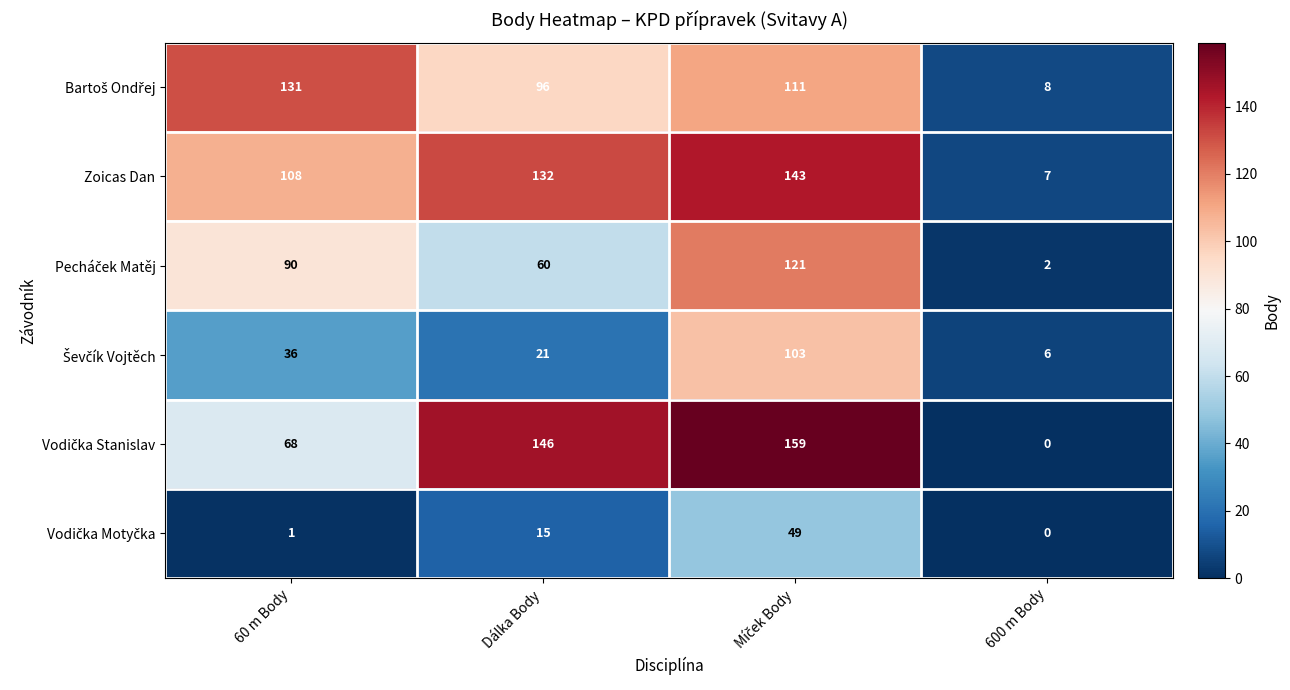

What is the sum of the Zoicas Dan values at 600 m Body and Dálka Body?

139